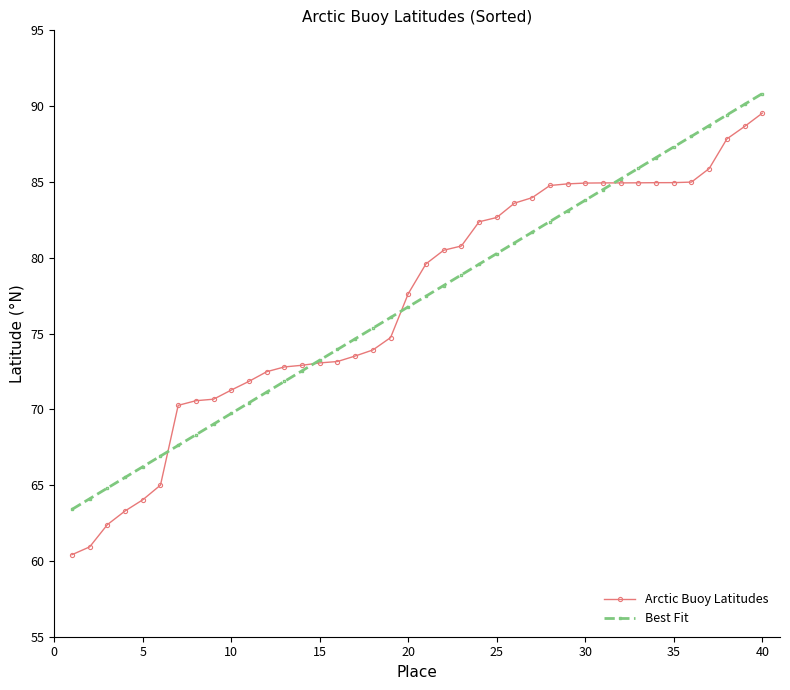

What is the value of the Arctic Buoy Latitudes point at the 29th from the left?

84.9